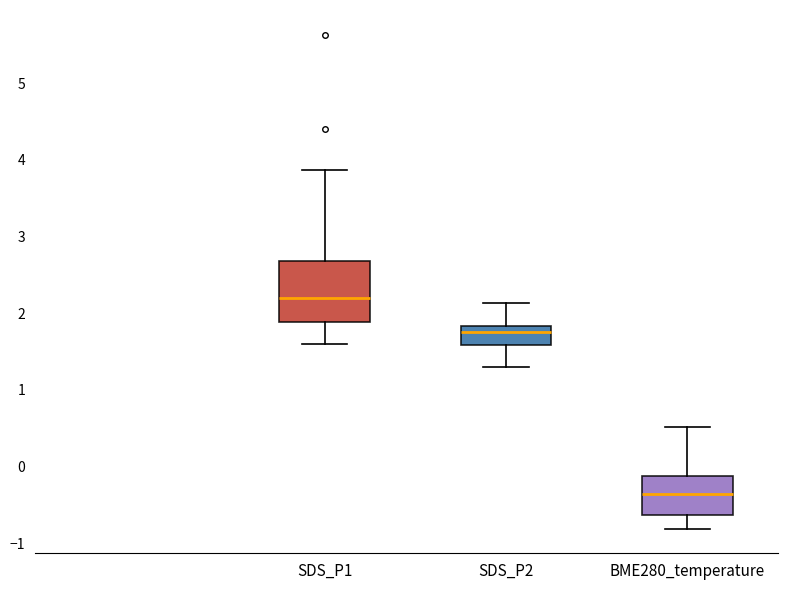

Which box has the highest median line?

SDS_P1